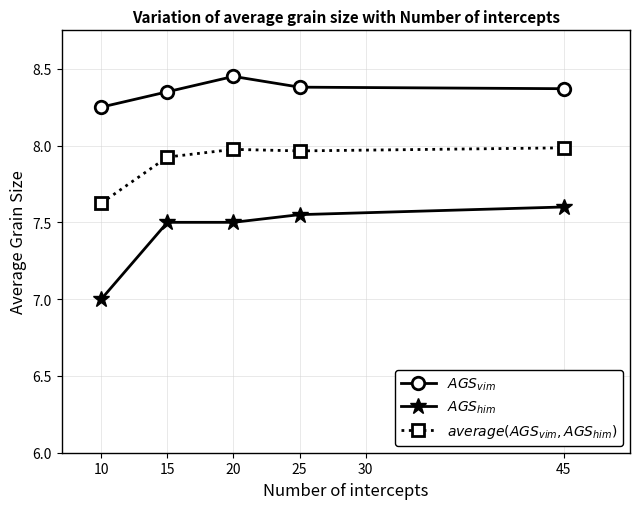

What is the difference between the highest and lowest values at 25?

0.8